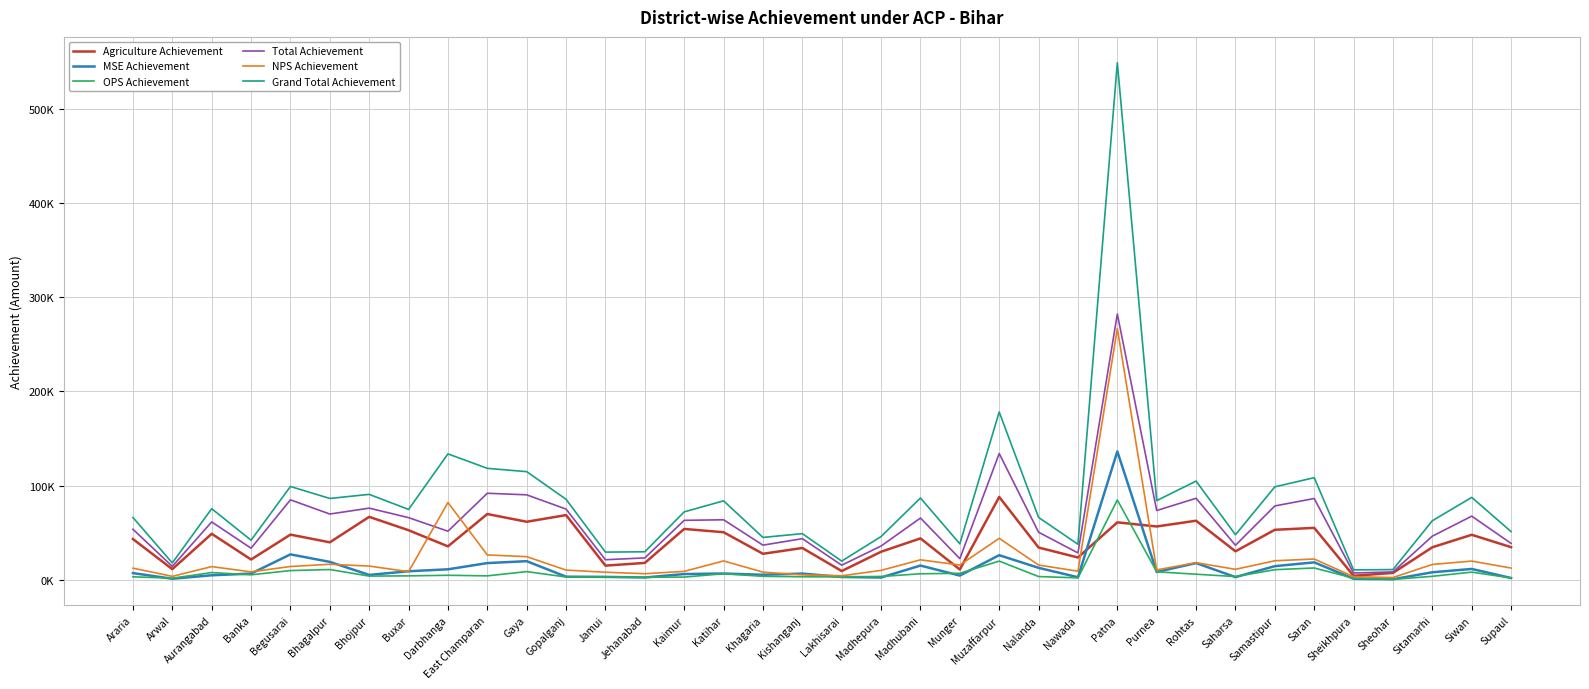

What are all the series names shown in the legend?

Agriculture Achievement, MSE Achievement, OPS Achievement, Total Achievement, NPS Achievement, Grand Total Achievement